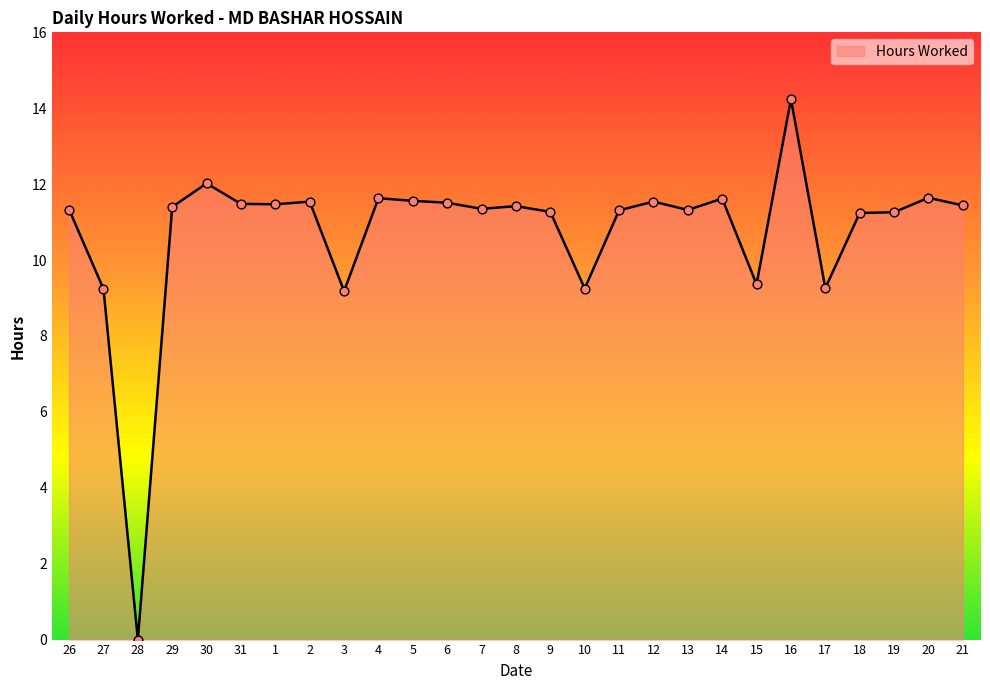

Which has a higher value, 29 or 10?

29